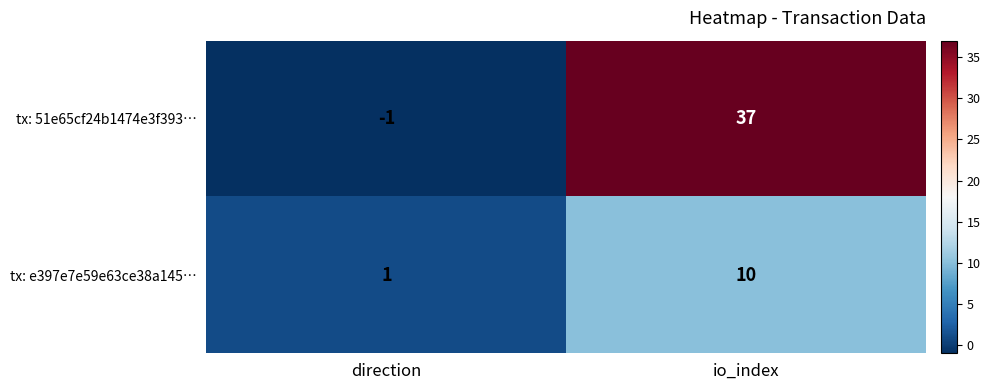

Reading right to left, extract all data points from this chart.

tx: 51e65cf24b1474e3f393…: 37	-1
tx: e397e7e59e63ce38a145…: 10	1